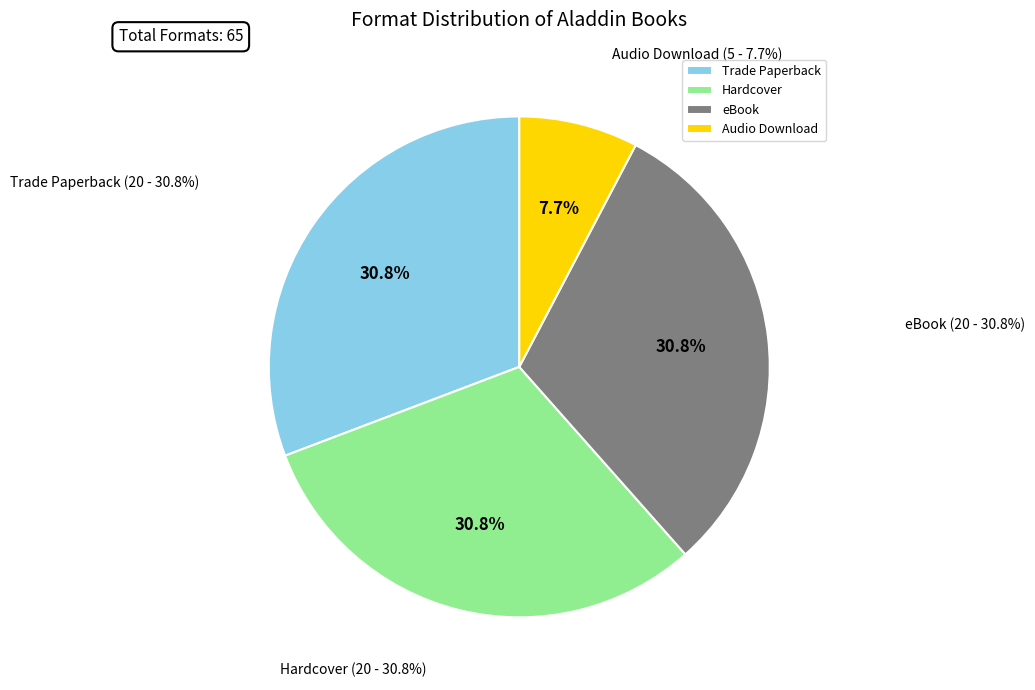

What is the ratio of the value at Audio Download to the value at Trade Paperback?

0.2